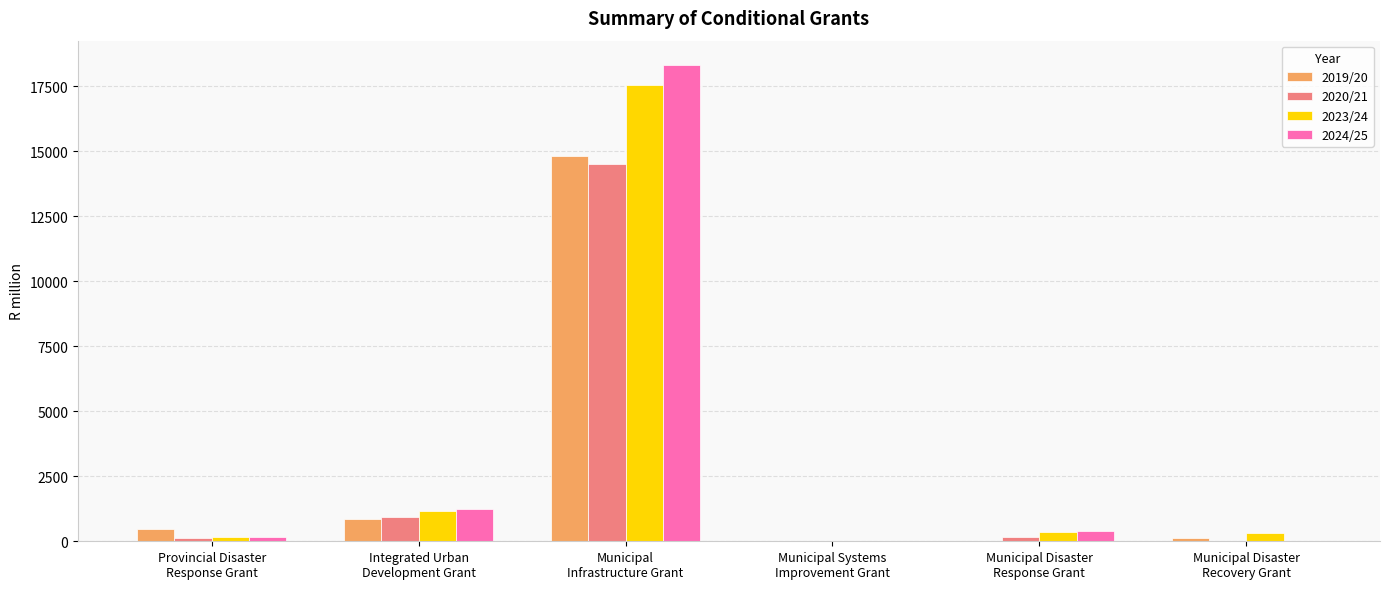

How many data points does each series have?

6